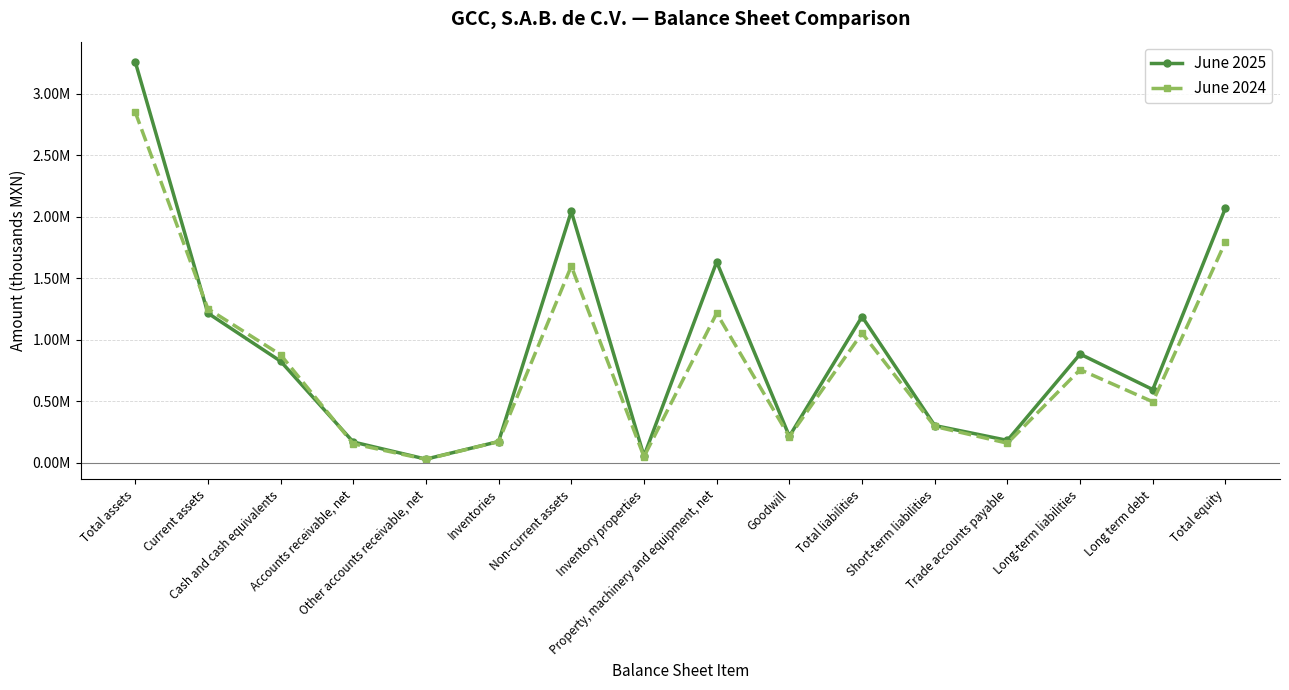

At which category does June 2024 reach its first local peak?

Non-current assets